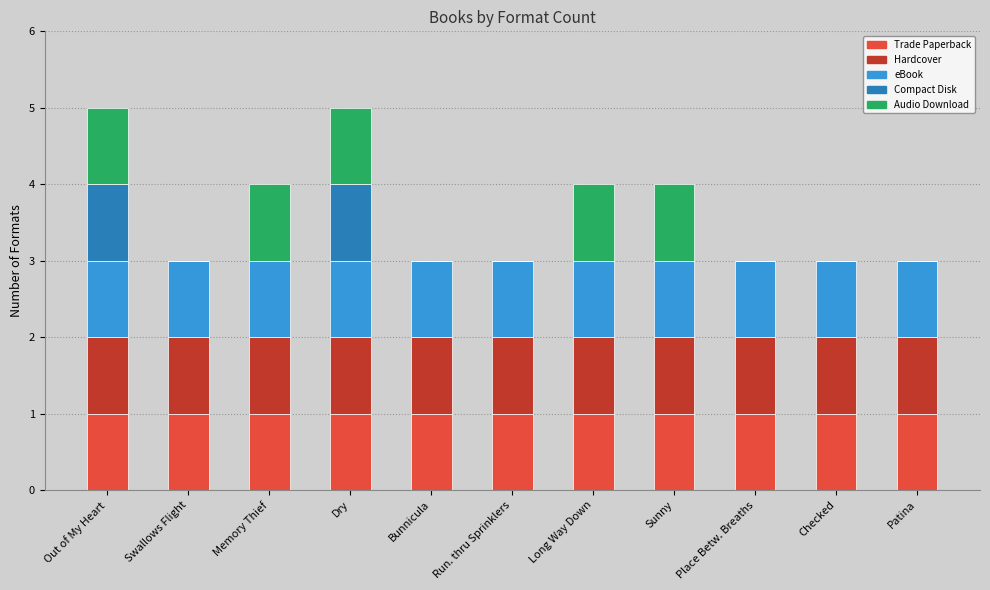

What is the total value across all series at Memory Thief?

4